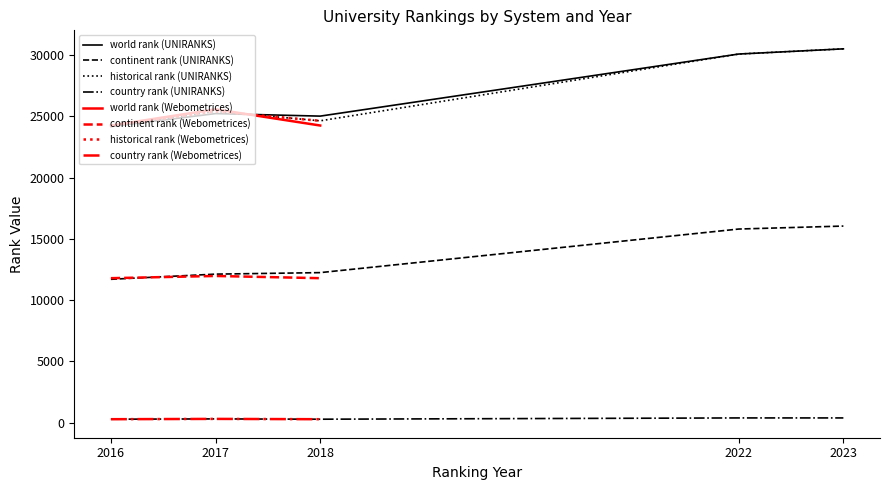

True or false: country rank has more than 2 interior local peaks.

False